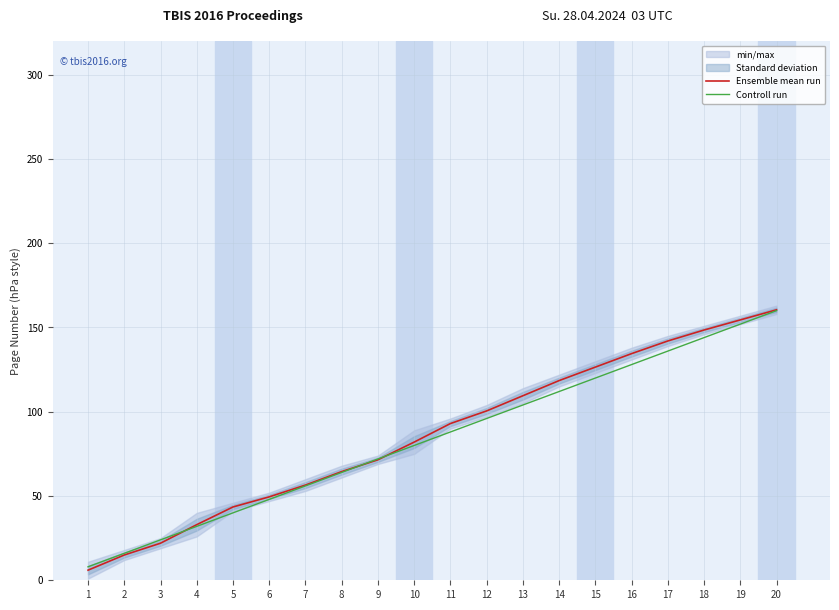

Rank the series by their average value, from lowest to highest.

Controll run, Ensemble mean run